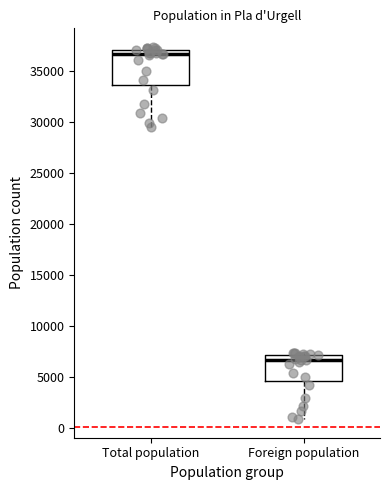

Which box's median line is the lowest?

Foreign population